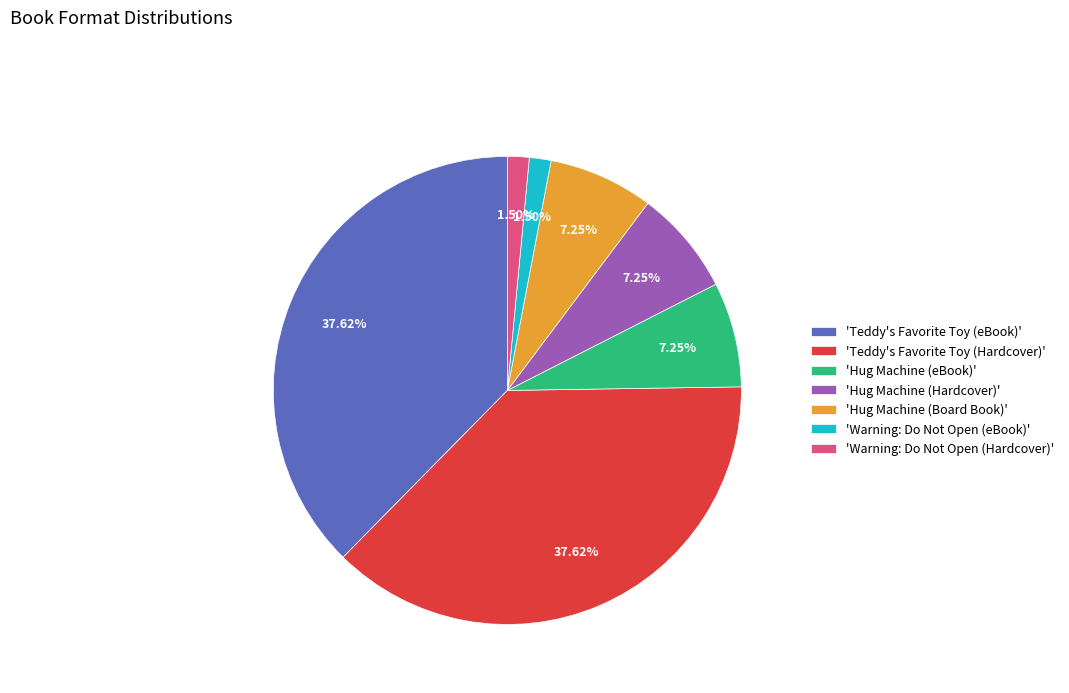

How many slices are in this pie chart?

7